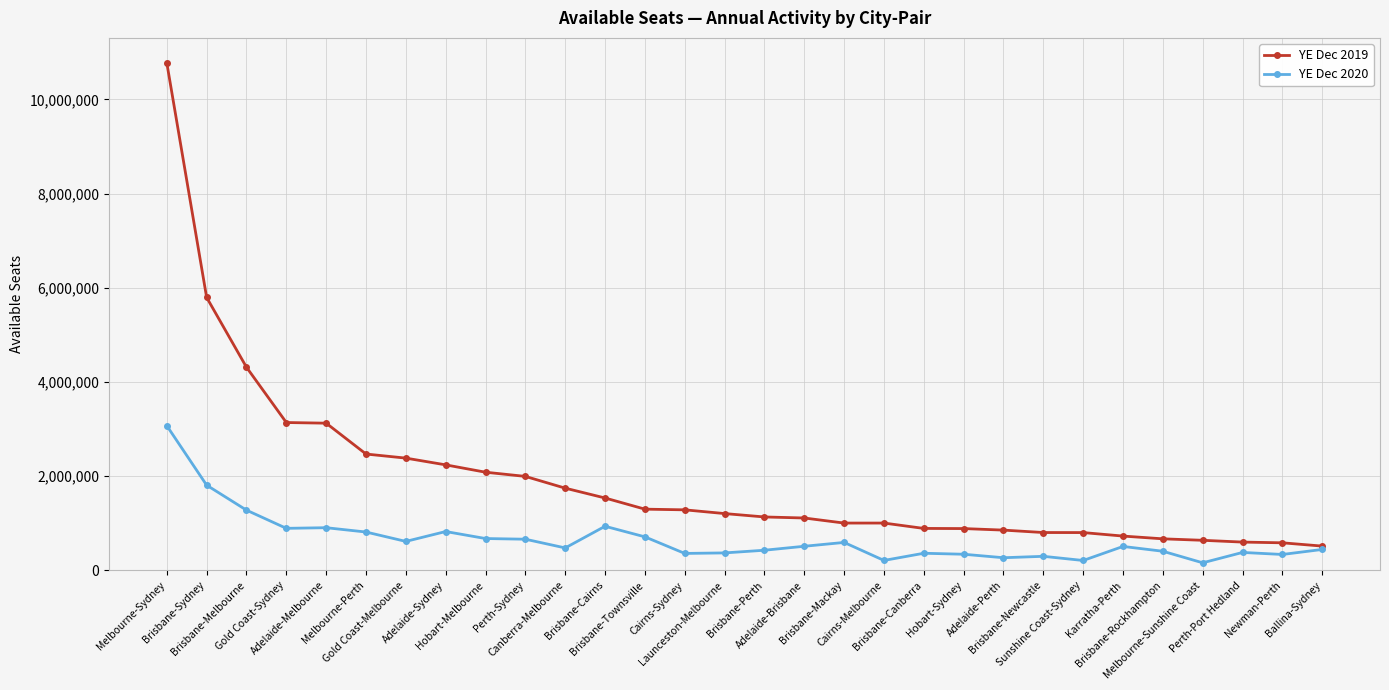

How many data points in YE Dec 2019 are less than 1206605?

15